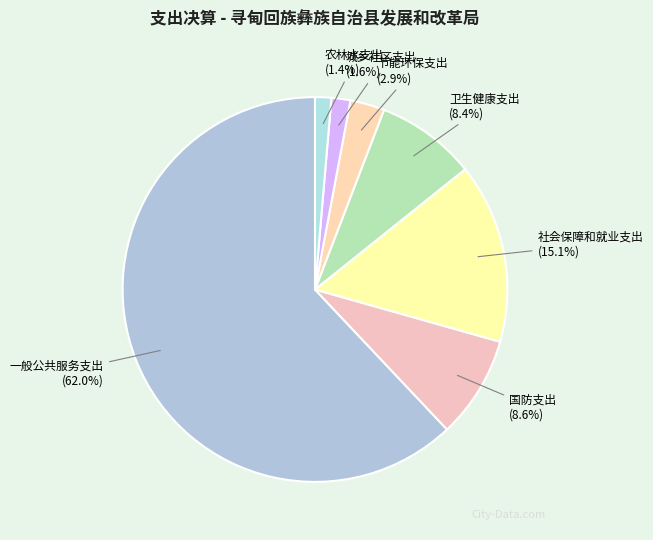

Which slice is the largest?

一般公共服务支出